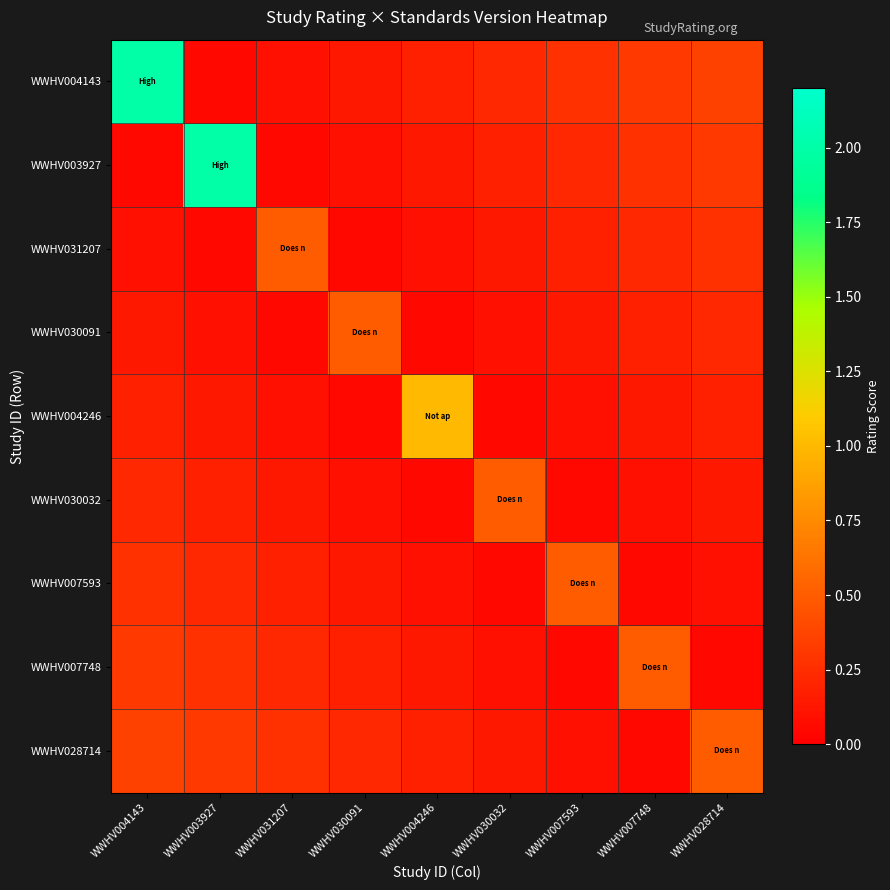

List the series in order of their peak value, highest first.

WWHV004143, WWHV003927, WWHV004246, WWHV031207, WWHV030091, WWHV030032, WWHV007593, WWHV007748, WWHV028714